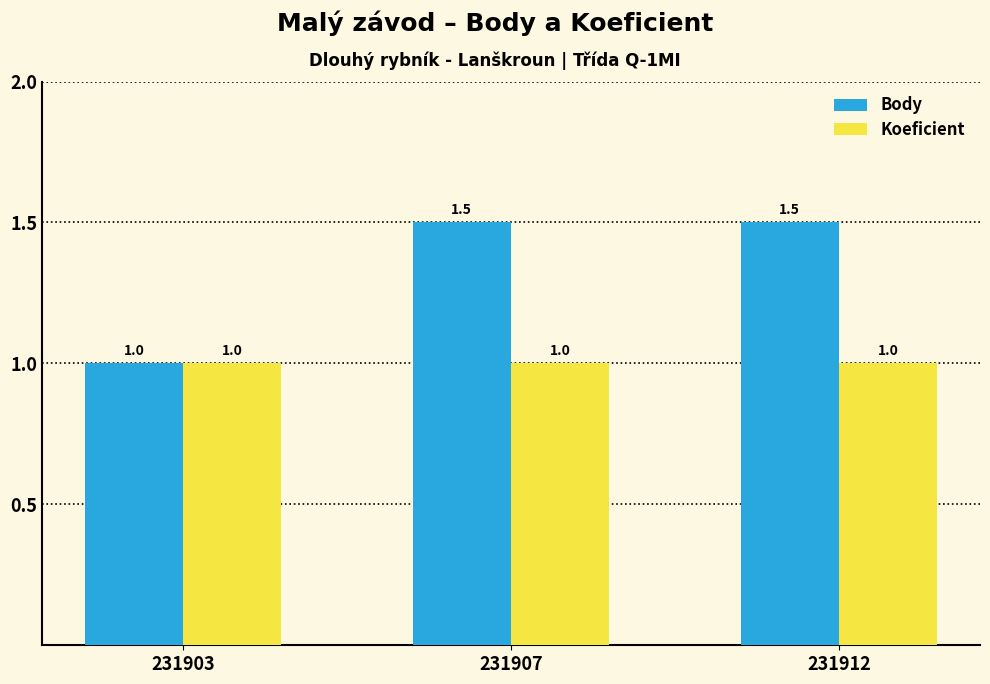

Reading right to left, what are all the values shown in this chart?

Body: 231912=1.5	231907=1.5	231903=1.0
Koeficient: 231912=1.0	231907=1.0	231903=1.0